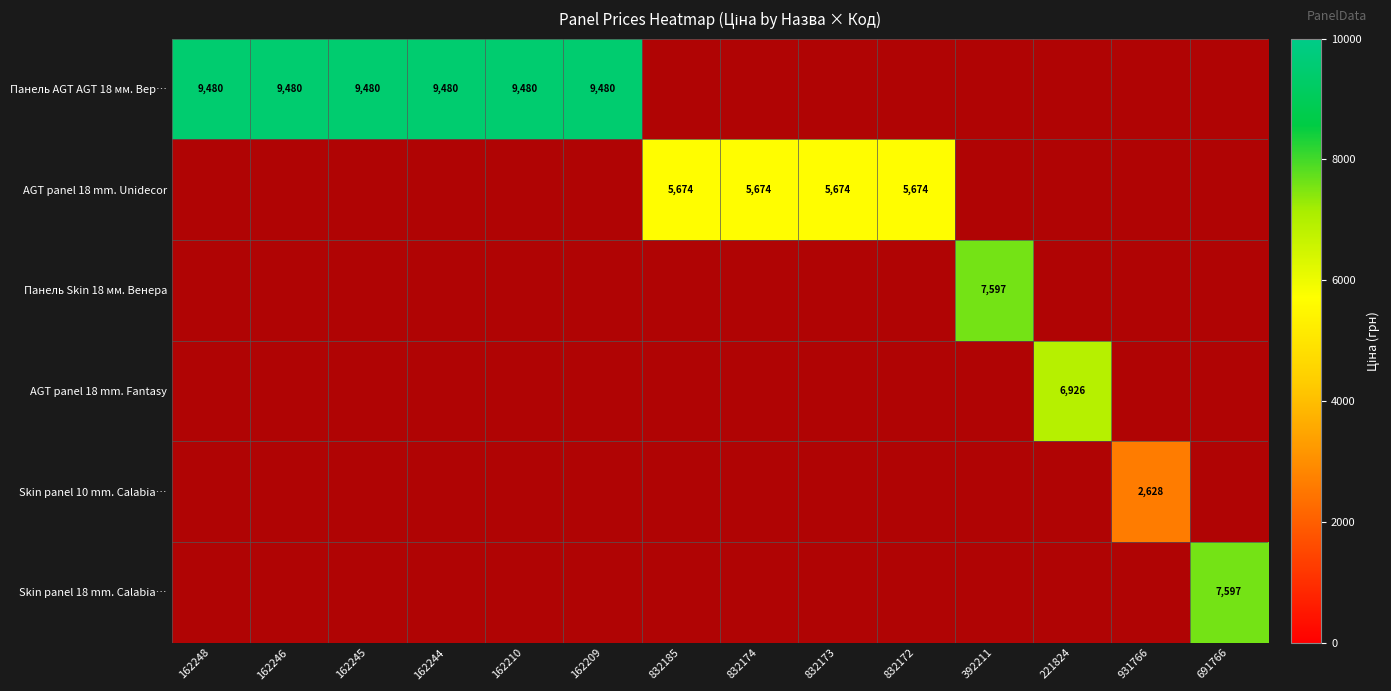

Which has a higher value, 931766 or 162248?

162248